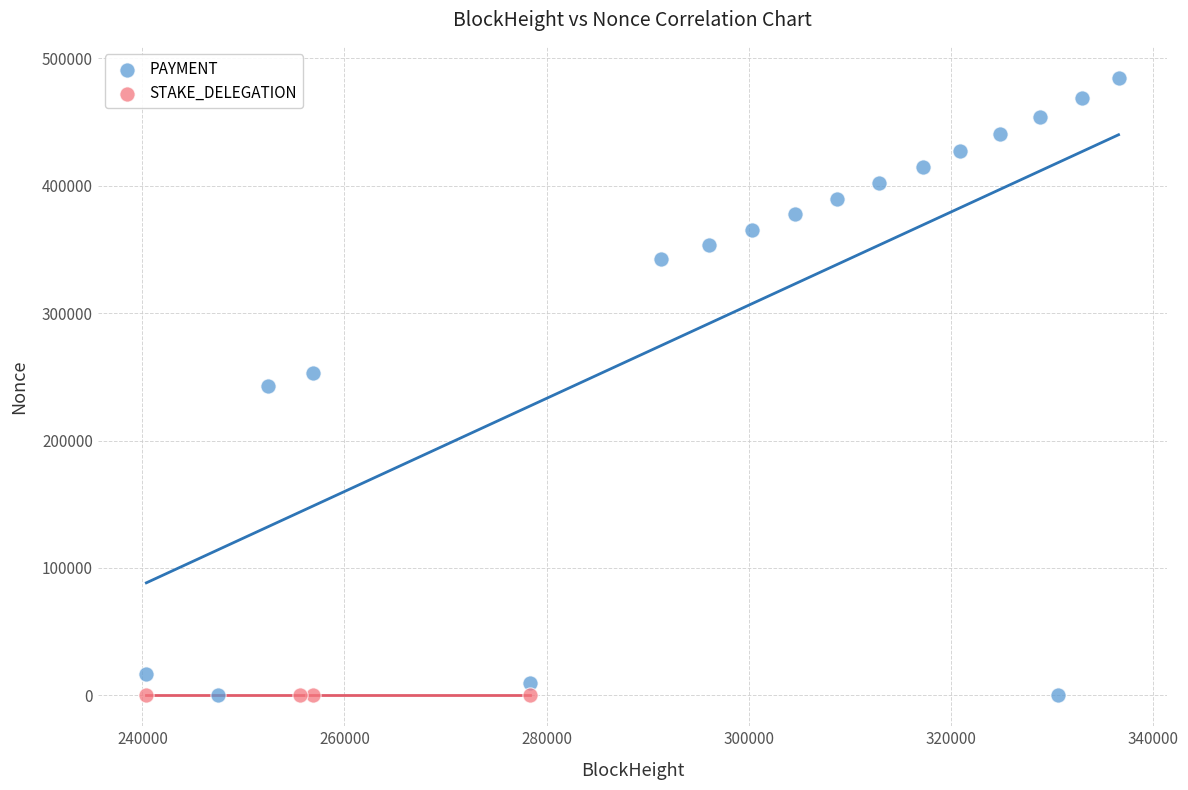

Which series reaches the maximum Y coordinate?

PAYMENT